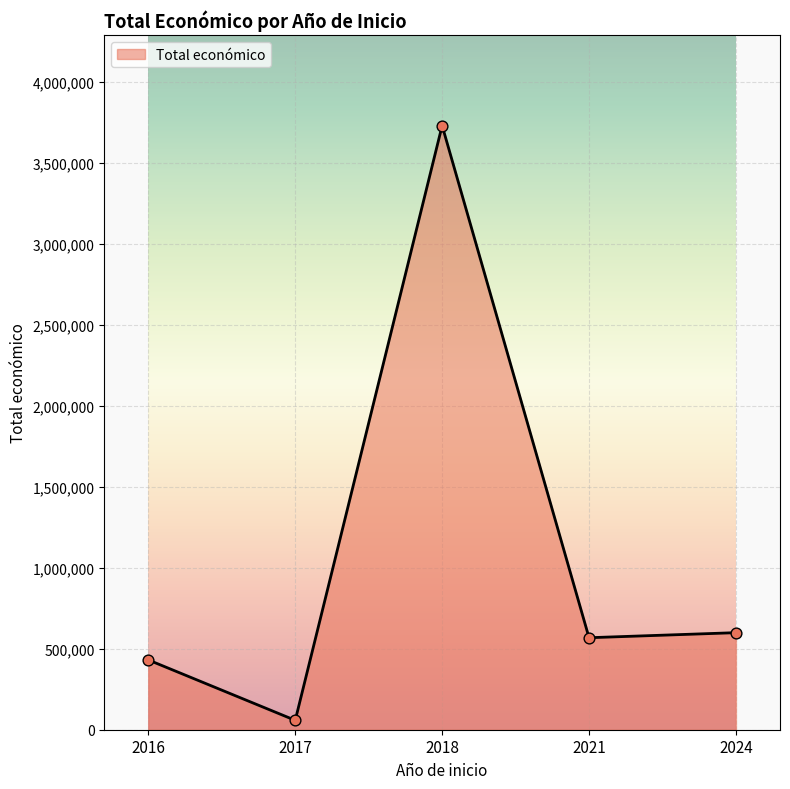

Between 2016 and 2017, which is larger?

2016